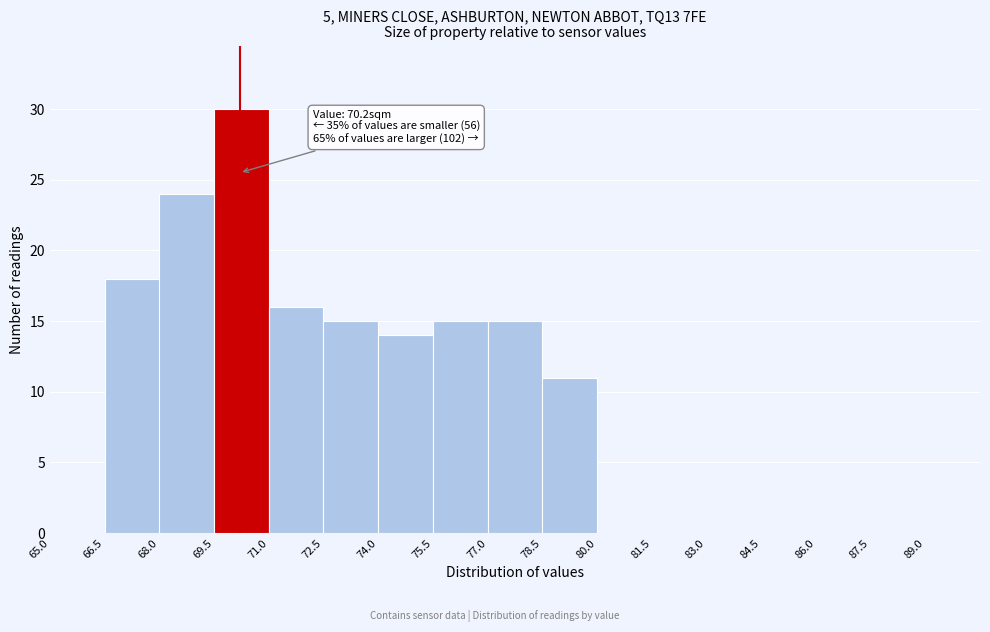

Which range on the x-axis has the tallest bar?

69.5 to 71.0